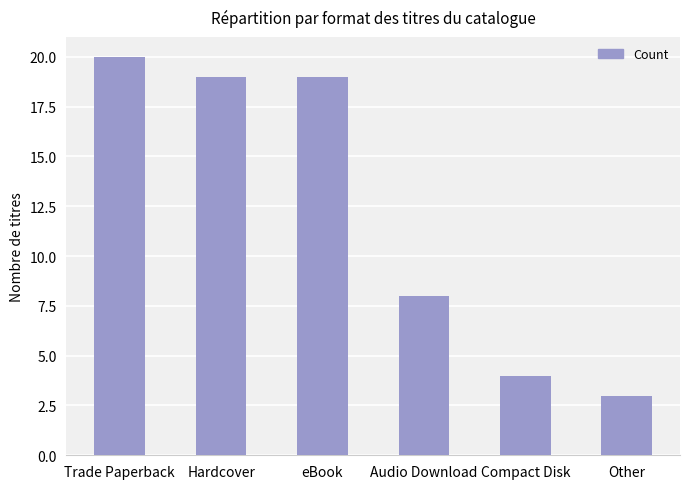

The value at Compact Disk is 4. True or false?

True